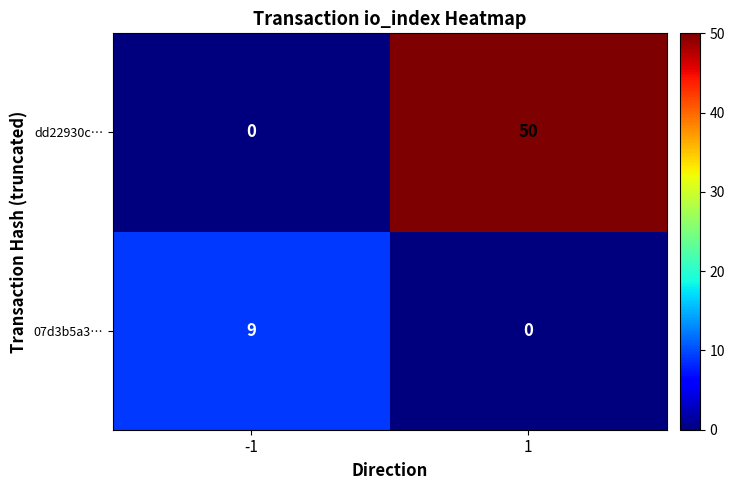

What is the total value across all series at 1?

50